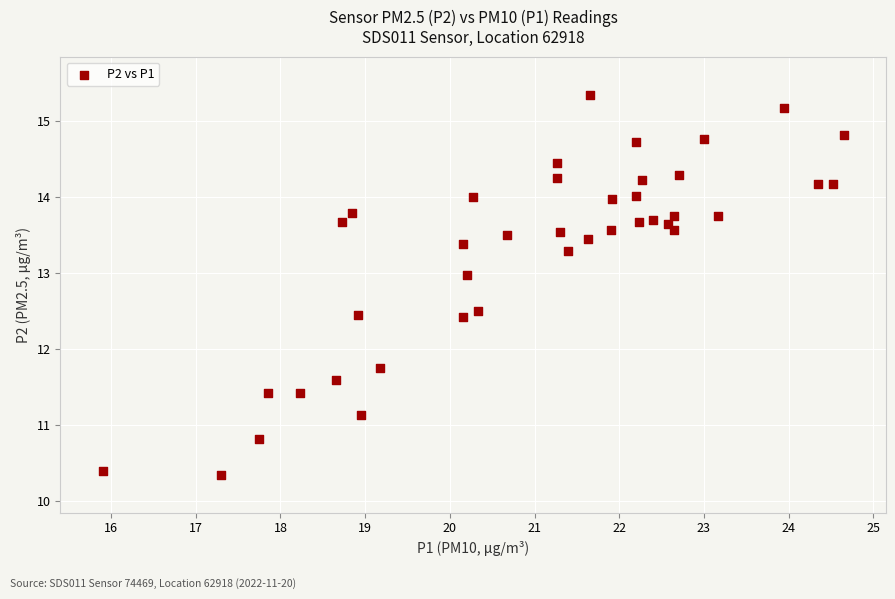

What is the range of Y values (max minus min)?

5.0